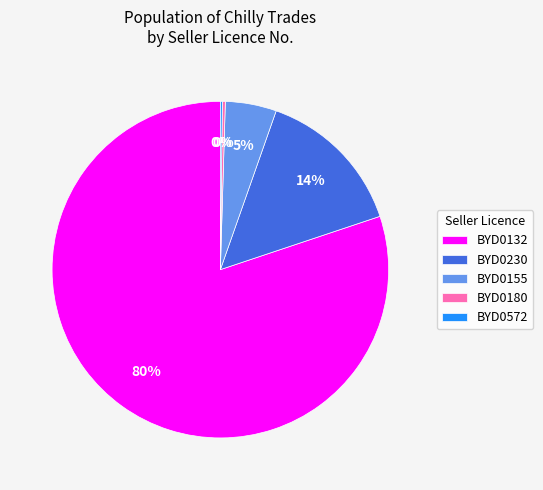

To the nearest percent, what is the average slice percentage?

20%